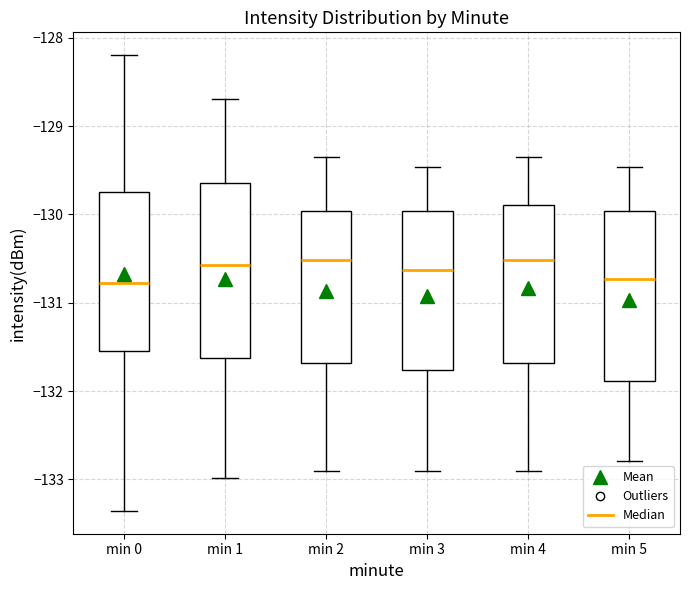

Reading left to right, read every box against the y-axis: the position of its median line, the range the box covers, and the ends of its whiskers. The values are not printed on the chart, so give them approximately, as read against the axis.

min 0: median -130.8, box -131.5 to -129.7, whiskers -133.4 to -128.2
min 1: median -130.6, box -131.6 to -129.6, whiskers -133.0 to -128.7
min 2: median -130.5, box -131.7 to -130.0, whiskers -132.9 to -129.3
min 3: median -130.6, box -131.8 to -130.0, whiskers -132.9 to -129.5
min 4: median -130.5, box -131.7 to -129.9, whiskers -132.9 to -129.3
min 5: median -130.7, box -131.9 to -130.0, whiskers -132.8 to -129.5